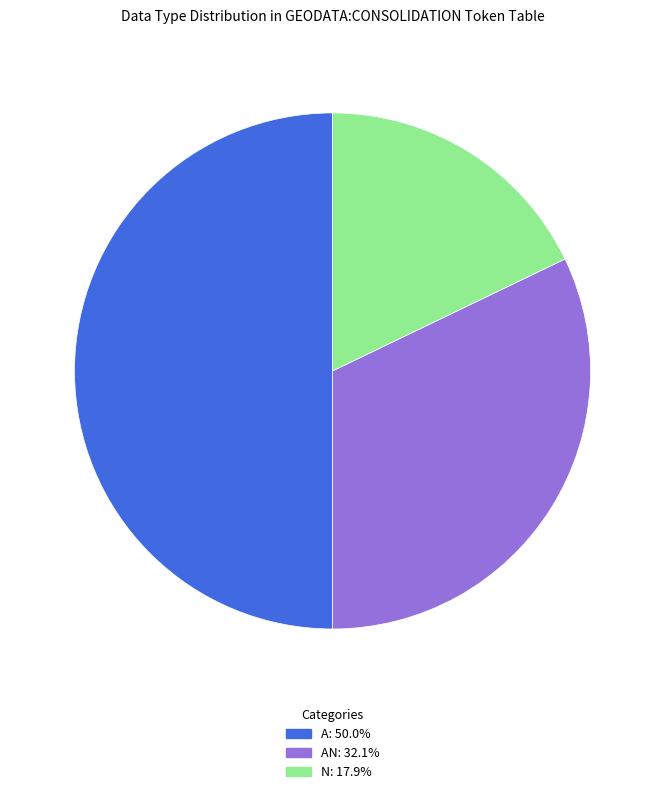

Does AN: 32.1% account for over 50% of the chart?

No